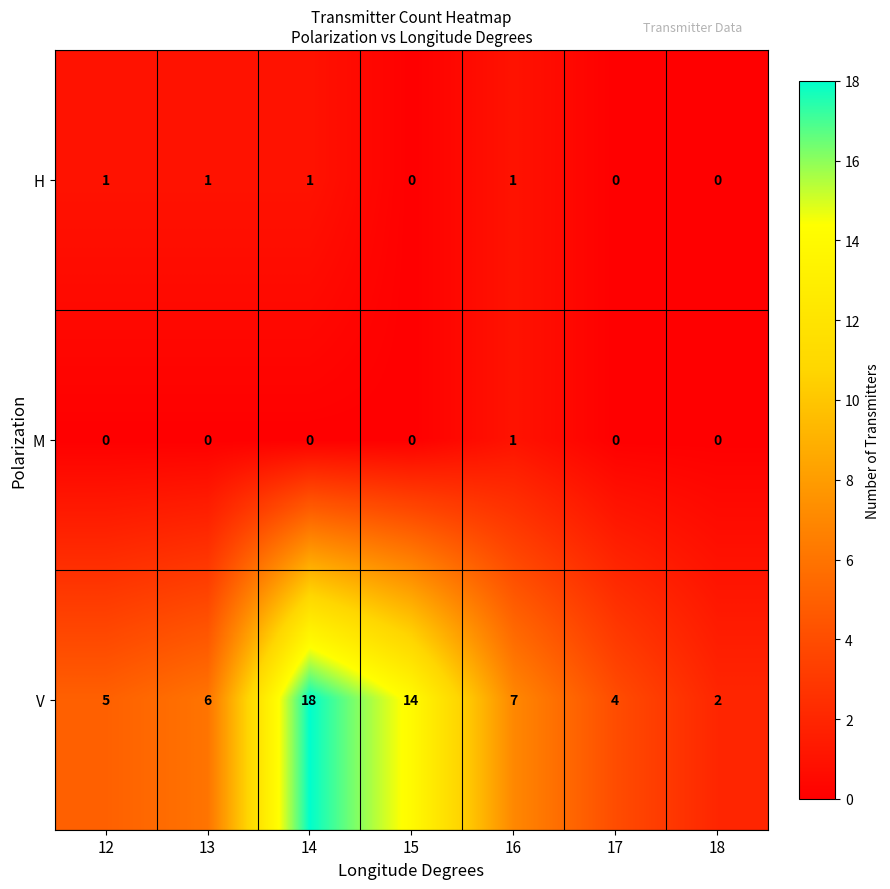

What is the spread (max minus min) of values at 13?

6